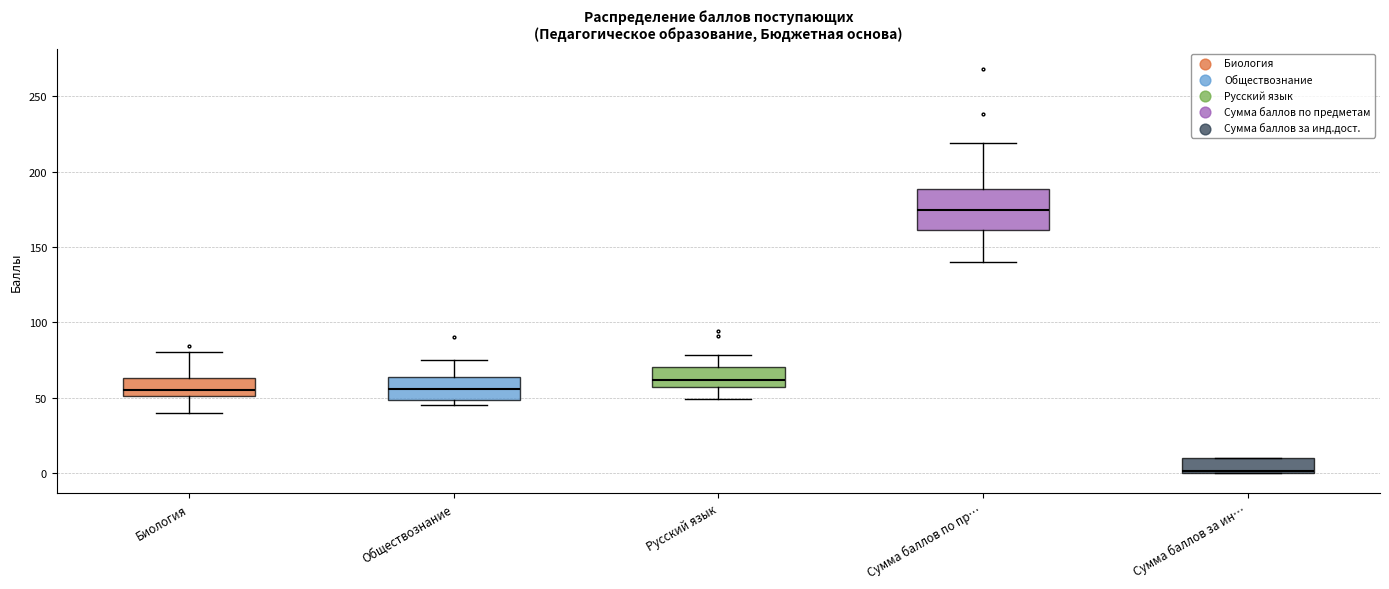

Where is the upper edge of the box for Сумма баллов по пр… on the y-axis? The values are not printed on the chart, so give them approximately, as read against the axis.

190